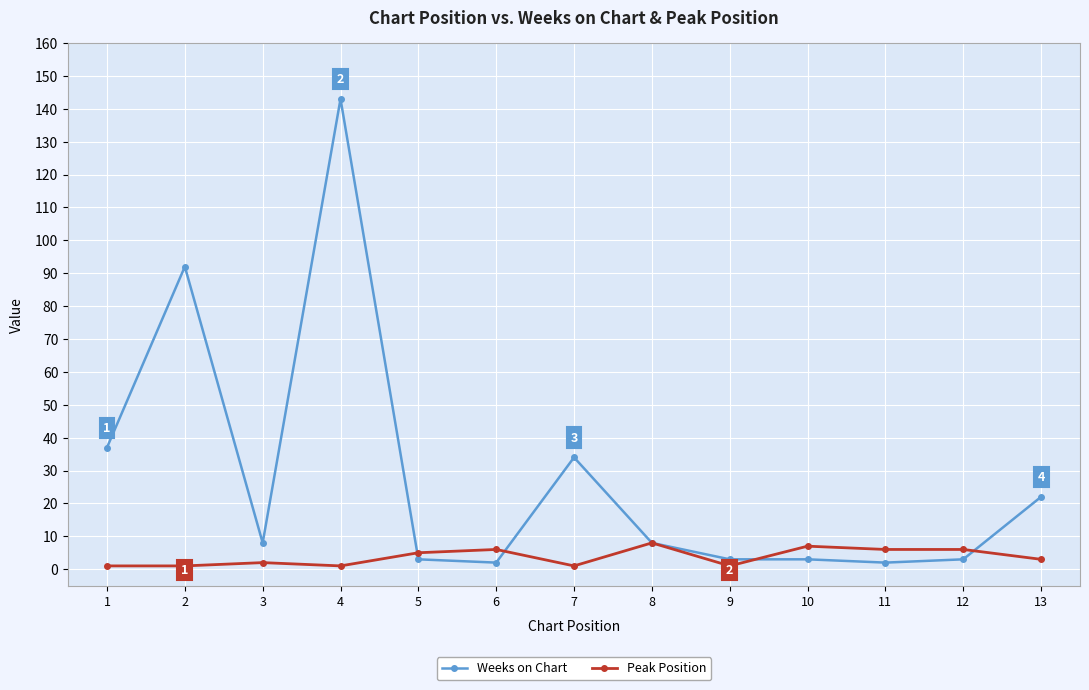

Which series has the widest spread of values?

Weeks on Chart